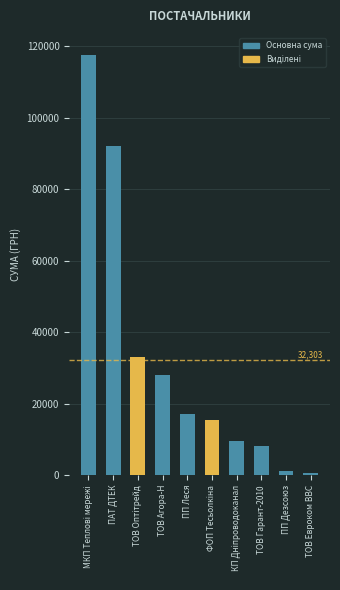

Count the number of values greater than 17225.

5